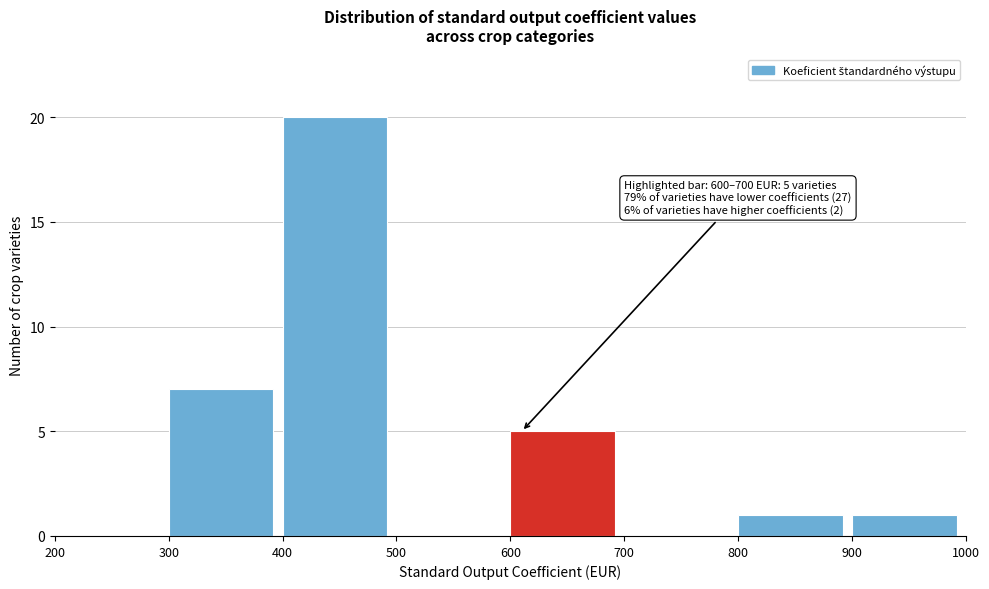

Over which range of the x-axis is the bar tallest?

400 to 500